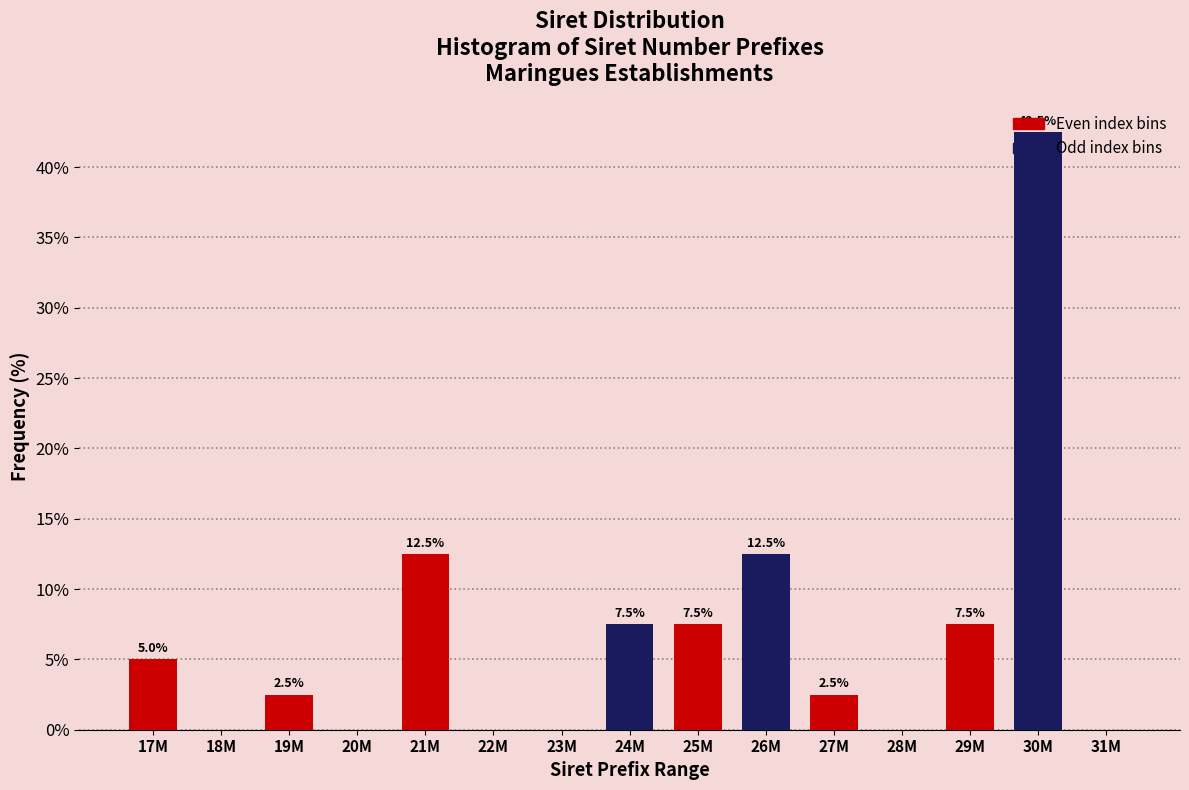

True or false: the data shows 7.5 at 24M.

True